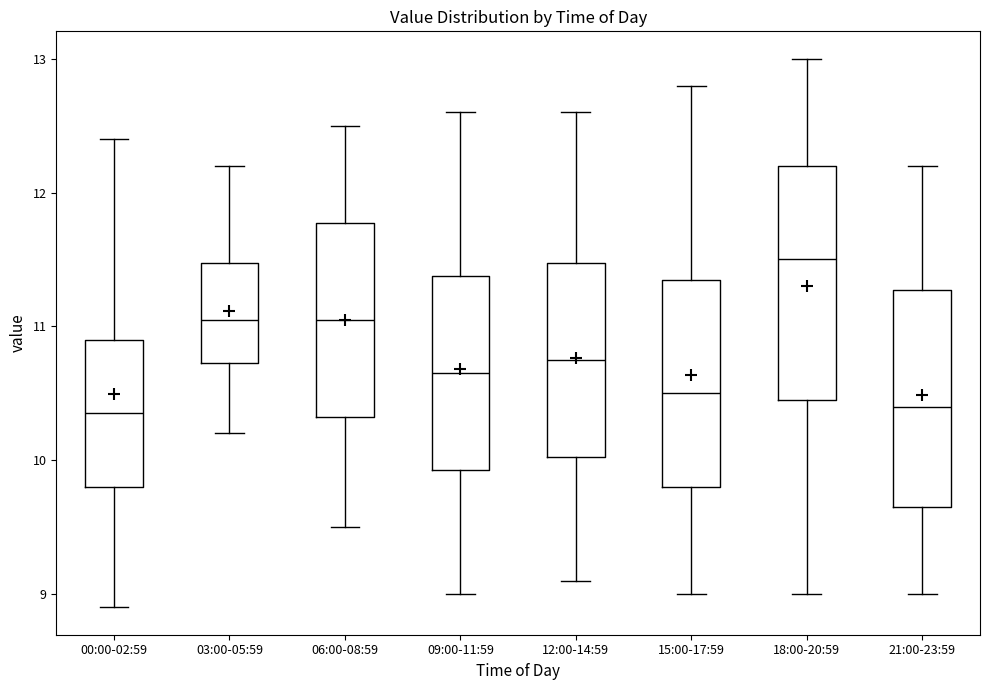

Reading left to right, transcribe this box plot: for each box, give where its median line is, the range the box spans, and where its two whiskers end, as read against the y-axis. The values are not printed on the chart, so give them approximately, as read against the axis.

00:00-02:59: median 10.4, box 9.8 to 10.9, whiskers 8.9 to 12.4
03:00-05:59: median 11.1, box 10.7 to 11.5, whiskers 10.2 to 12.2
06:00-08:59: median 11.1, box 10.3 to 11.8, whiskers 9.5 to 12.5
09:00-11:59: median 10.7, box 9.9 to 11.4, whiskers 9.0 to 12.6
12:00-14:59: median 10.8, box 10.0 to 11.5, whiskers 9.1 to 12.6
15:00-17:59: median 10.5, box 9.8 to 11.4, whiskers 9.0 to 12.8
18:00-20:59: median 11.5, box 10.5 to 12.2, whiskers 9.0 to 13.0
21:00-23:59: median 10.4, box 9.7 to 11.3, whiskers 9.0 to 12.2